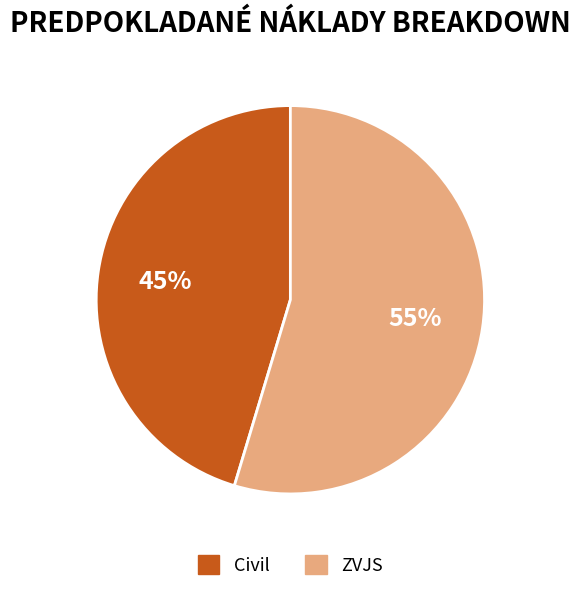

How many slices are in this pie chart?

2